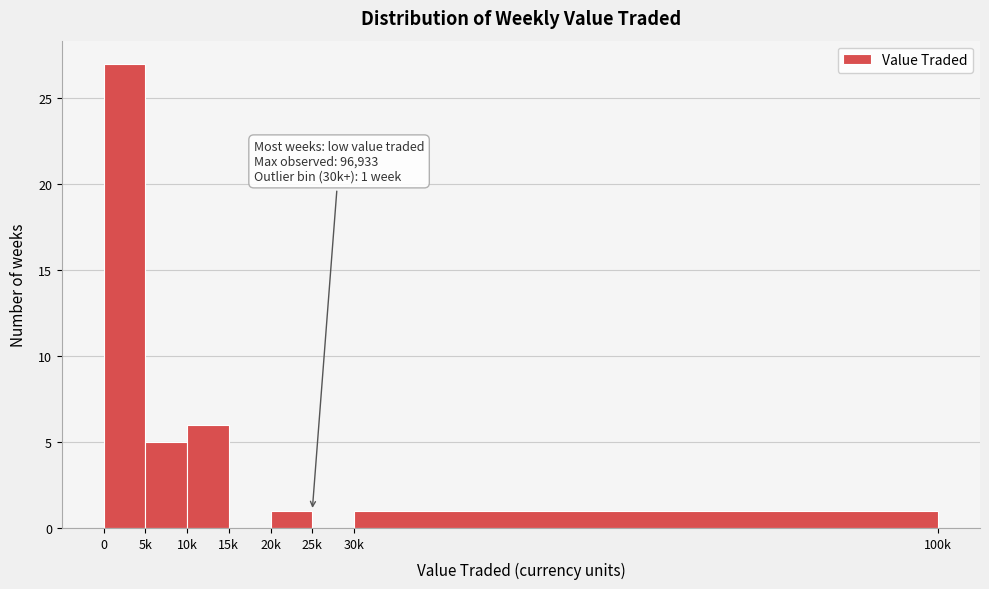

Reading left to right, transcribe all the data shown in this chart.

0=27	5k=5	10k=6	15k=0	20k=1	25k=0	30k=1